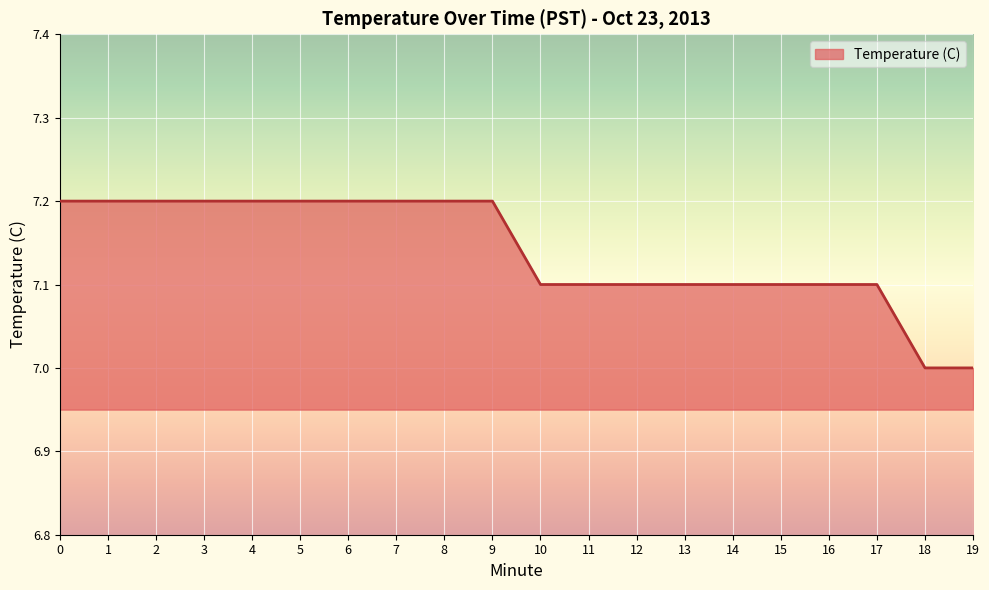

The chart shows a value of 7.2 at 6. True or false?

True